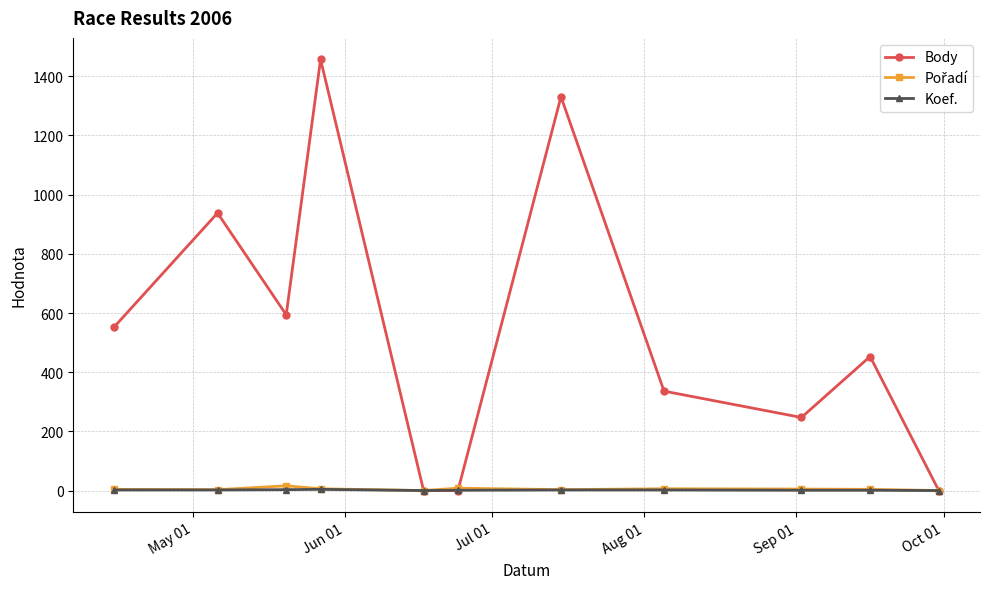

What is the greatest value displayed?

1457